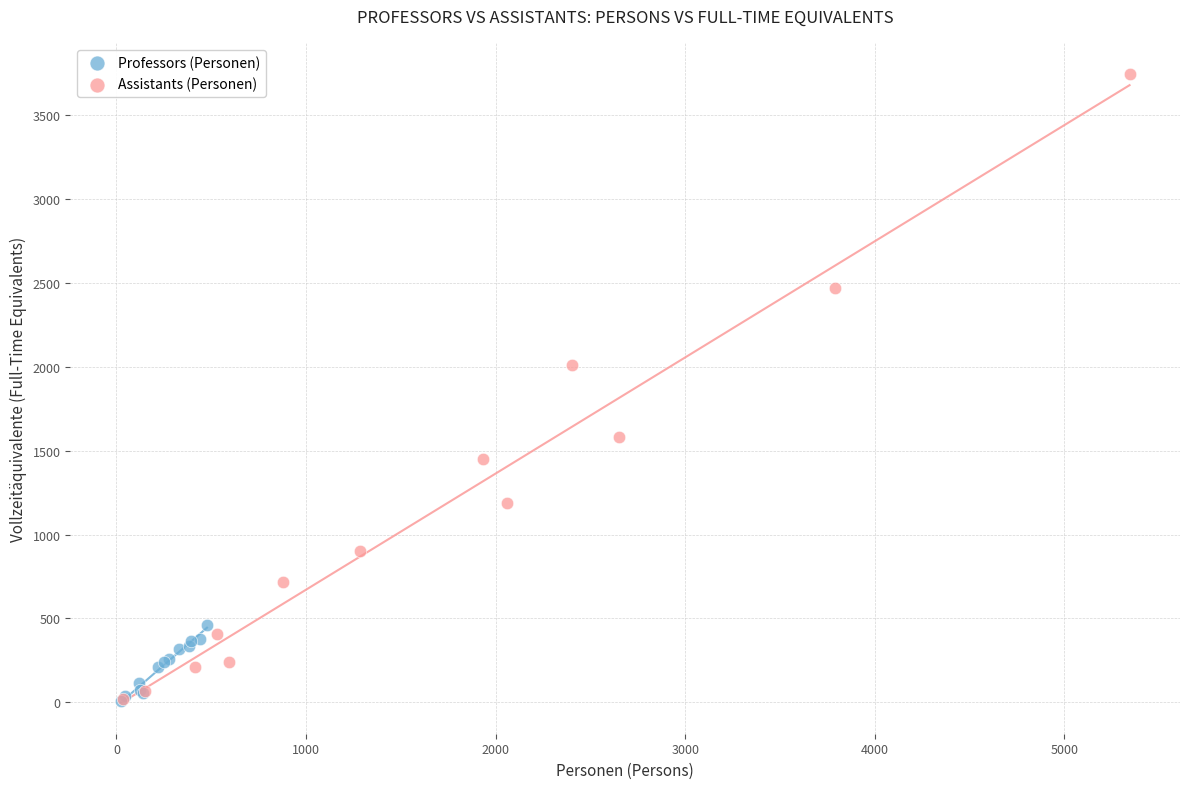

Which series contains the highest Y value?

Assistants (Personen)